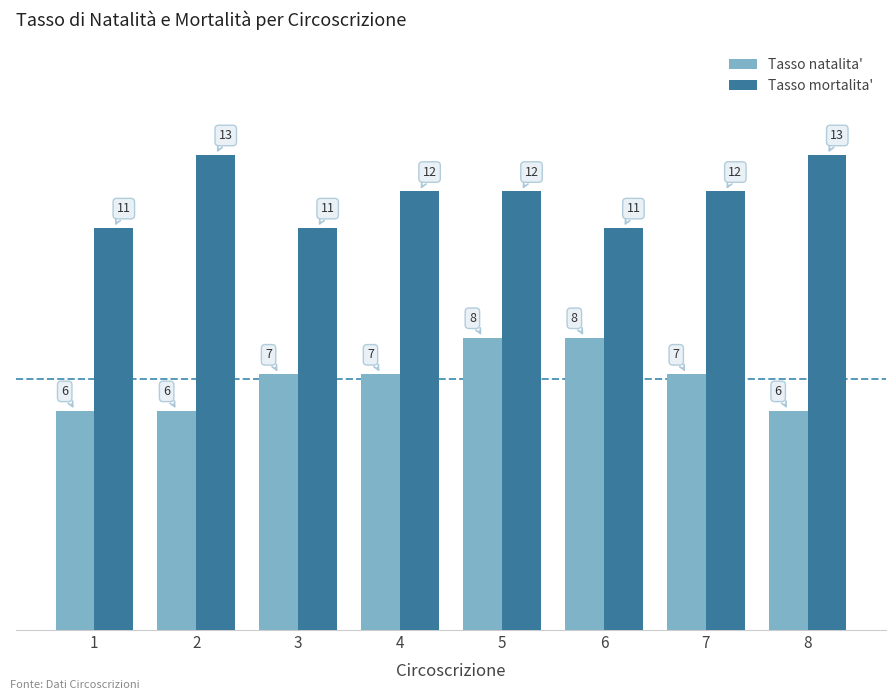

Rank the series at 7 from lowest to highest value.

Tasso natalita', Tasso mortalita'